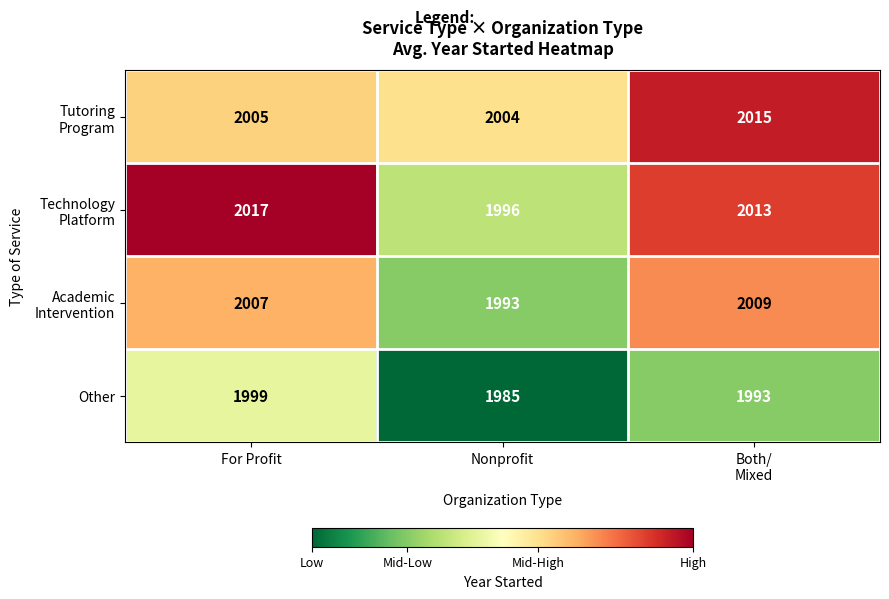

What is the spread (max minus min) of values at For Profit?

18